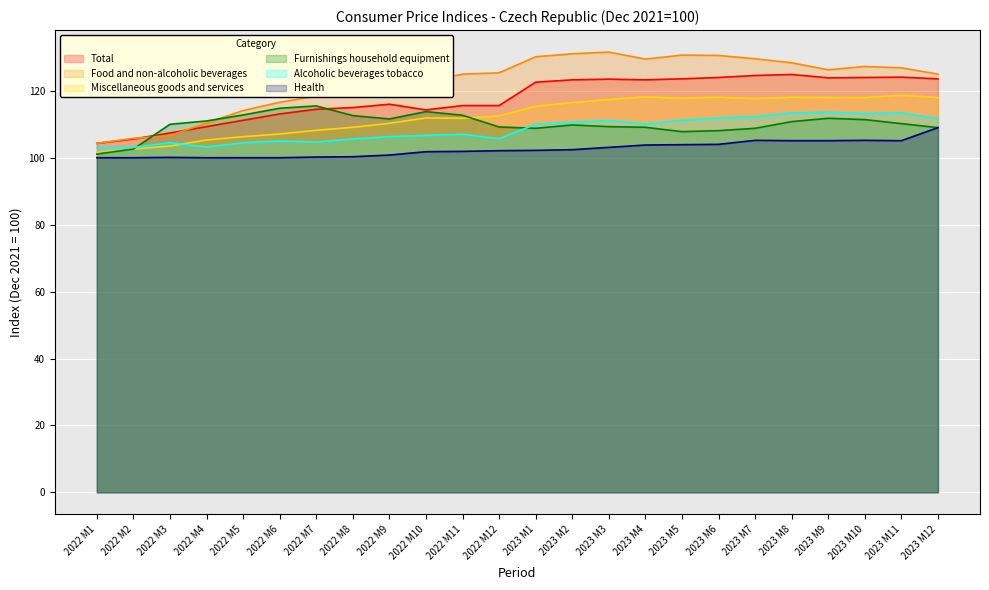

Is it true that Furnishings household equipment equals 115.6 at 2022 M7?

True